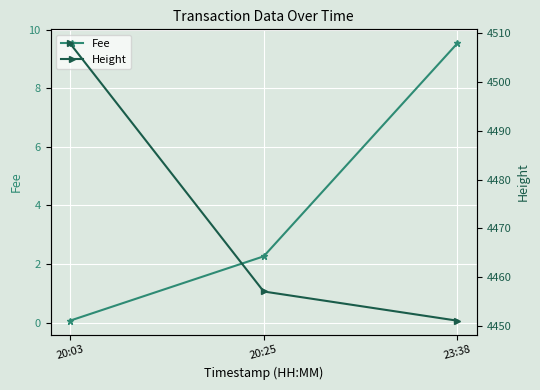

What is the difference between the Height values at 23:38 and 20:25?

6.0